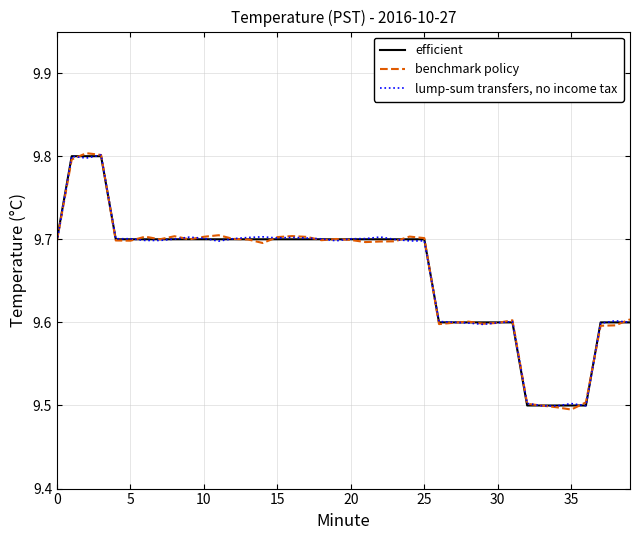

At how many categories does at least one series exceed 9?

40